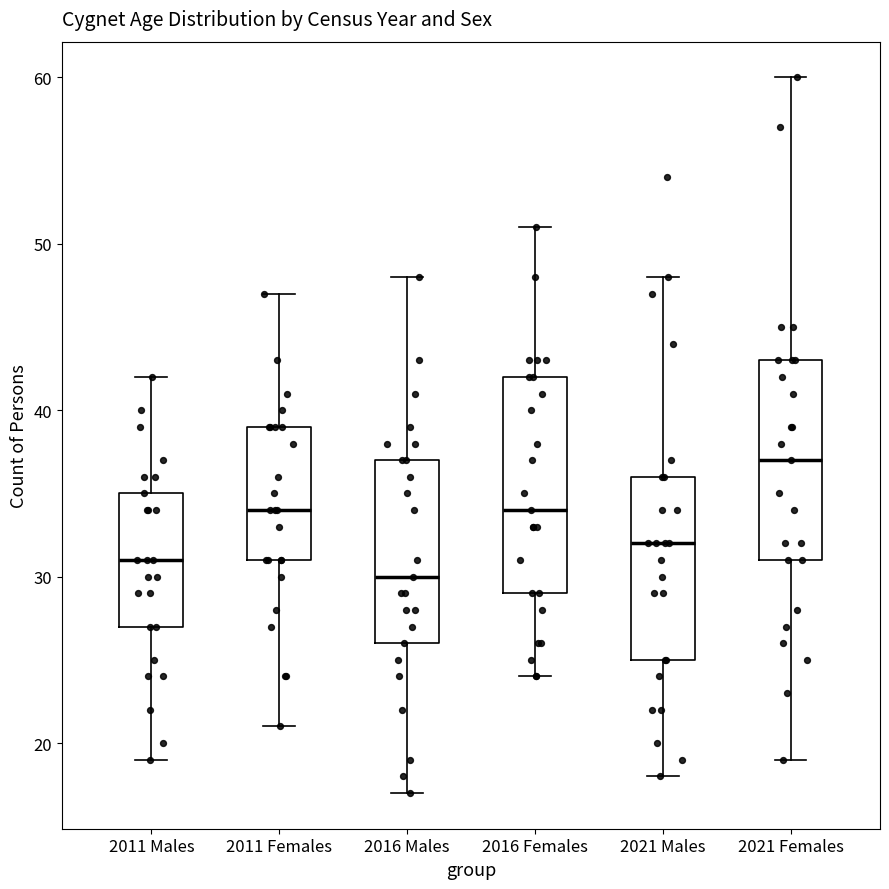

Reading left to right, read every box against the y-axis: the position of its median line, the range the box covers, and the ends of its whiskers. The values are not printed on the chart, so give them approximately, as read against the axis.

2011 Males: median 31, box 27 to 35, whiskers 19 to 42
2011 Females: median 34, box 31 to 39, whiskers 21 to 47
2016 Males: median 30, box 26 to 37, whiskers 17 to 48
2016 Females: median 34, box 29 to 42, whiskers 24 to 51
2021 Males: median 32, box 25 to 36, whiskers 18 to 48
2021 Females: median 37, box 31 to 43, whiskers 19 to 60